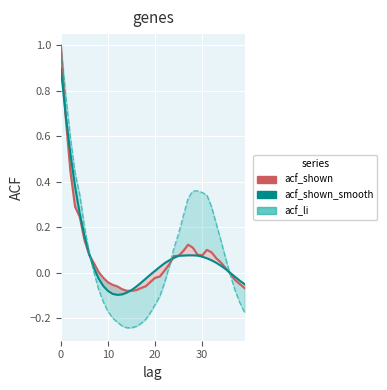

List the series in order of their overall mean, lowest first.

acf_shown_smooth, acf_shown, acf_li